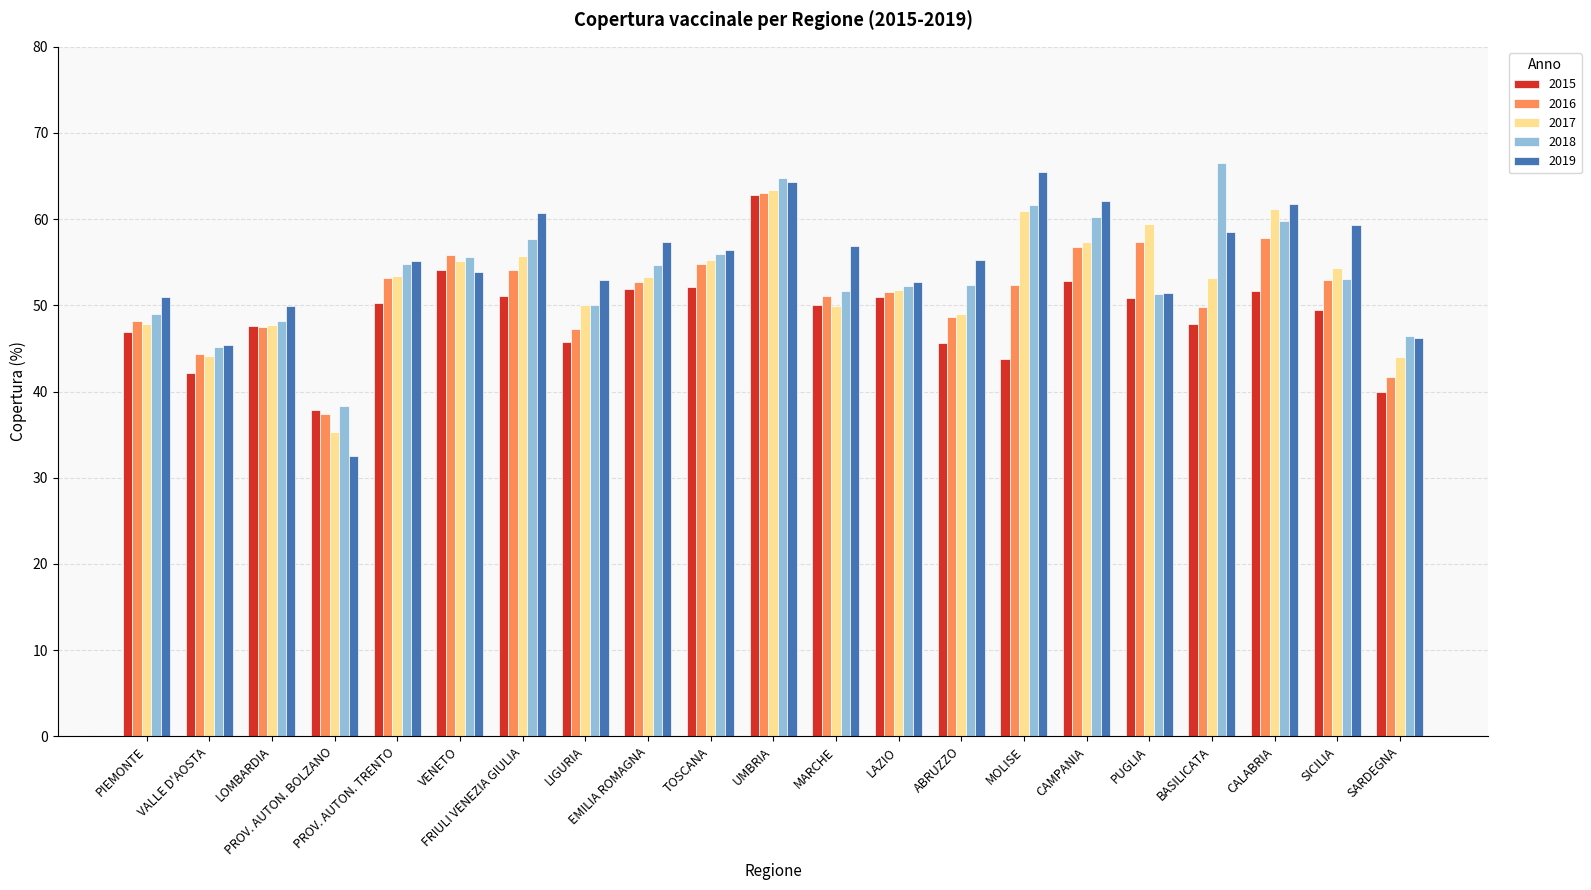

What is the difference between the highest and lowest values at LOMBARDIA?

2.4